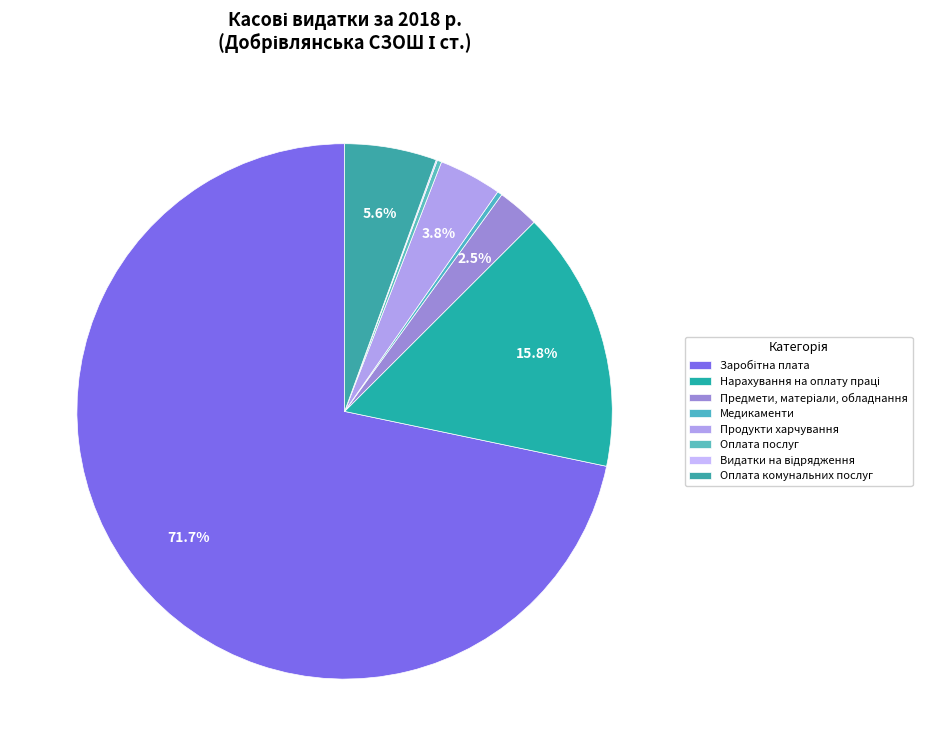

What percentage is NOT represented by Оплата комунальних послуг?

94.4%